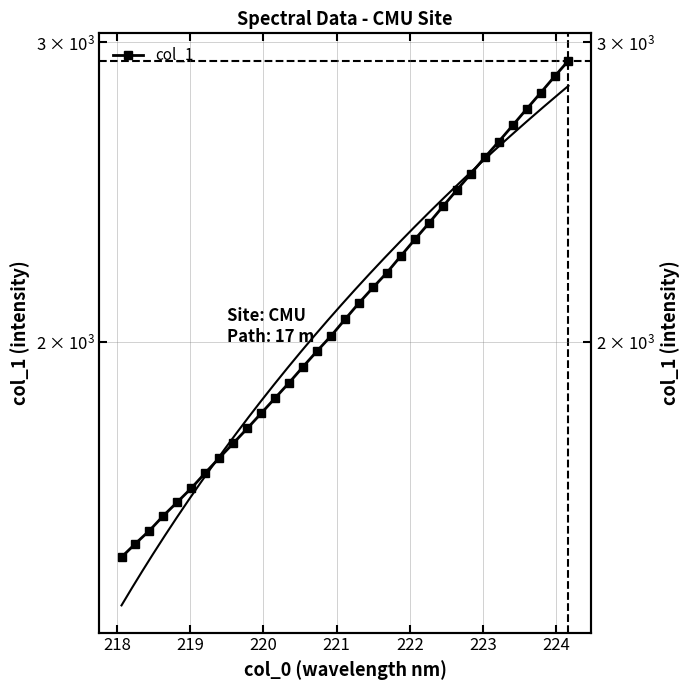

The chart shows a value of 2871.2 at 221. True or false?

False